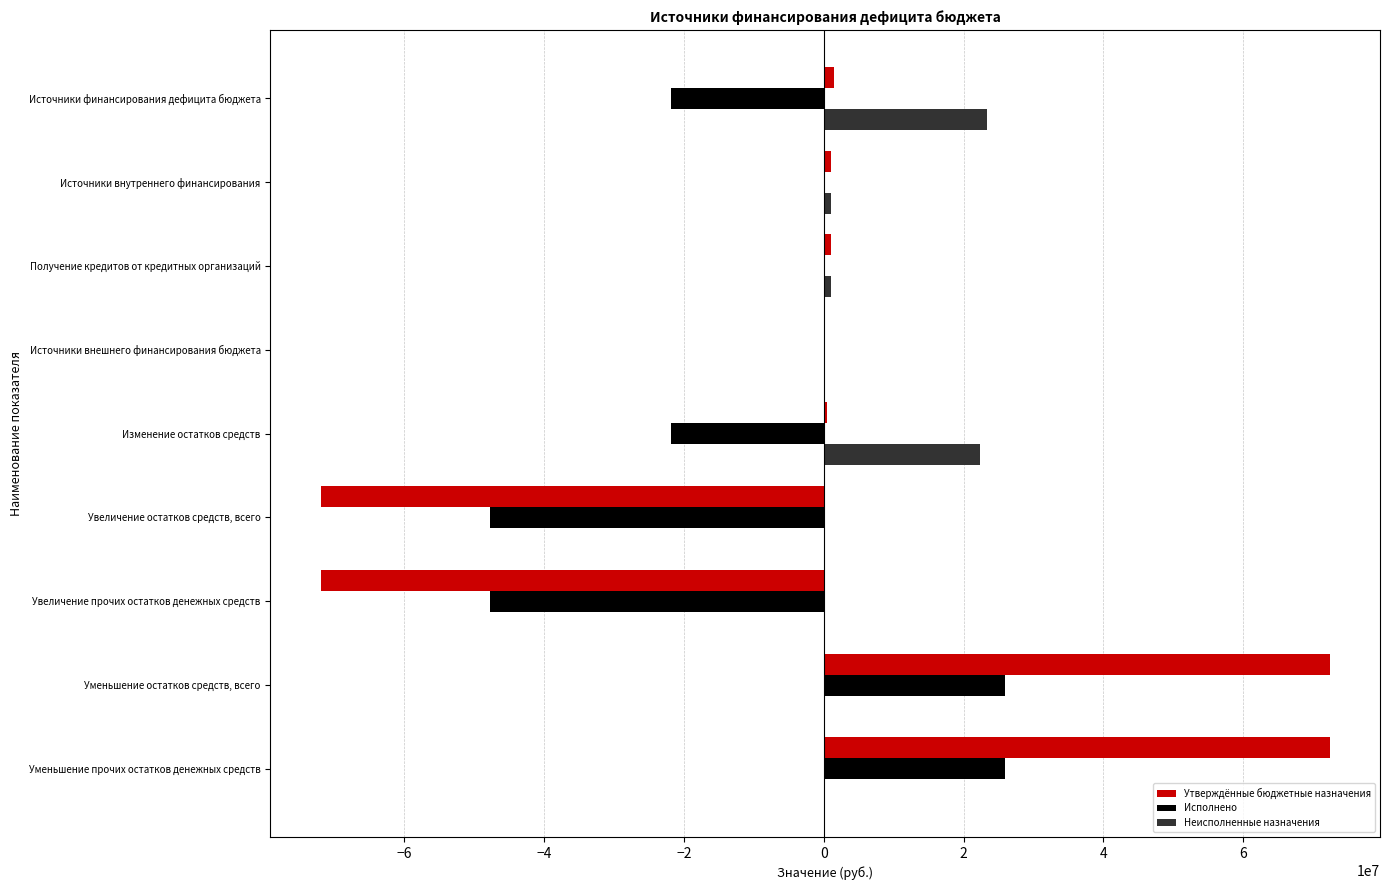

Which series has the largest total across all categories?

Неисполненные назначения